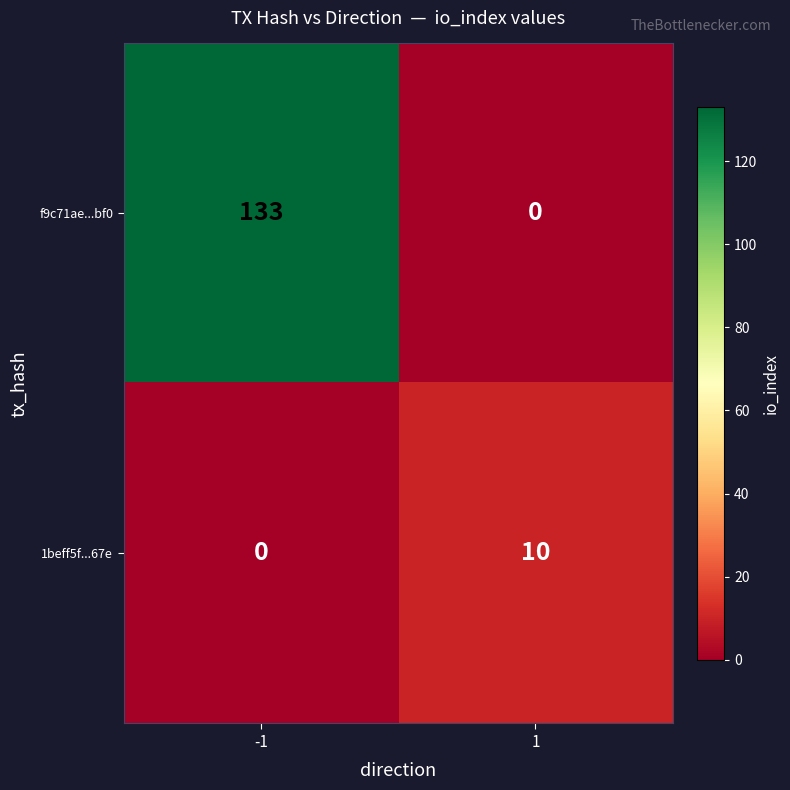

Between -1 and 1, which series saw the biggest shift?

f9c71ae...bf0